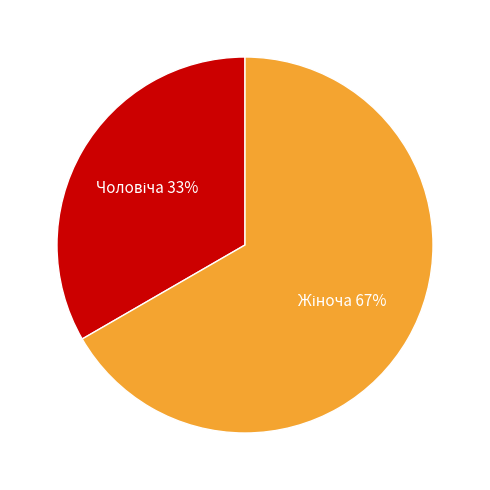

Is there a majority slice in this chart?

Yes